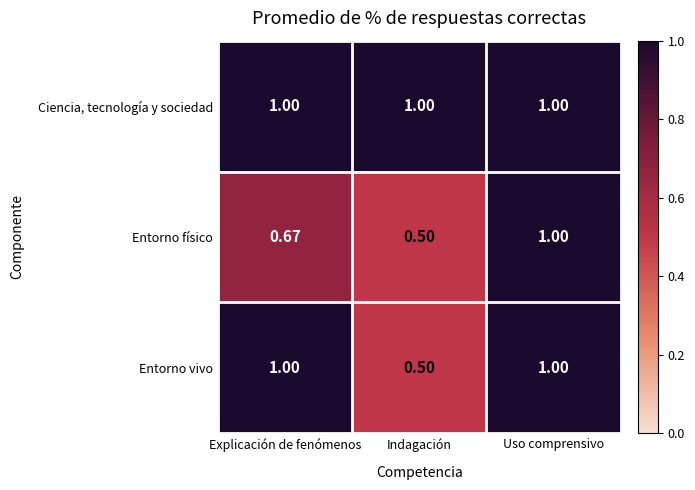

At which category is the sum across all series the highest?

Uso comprensivo